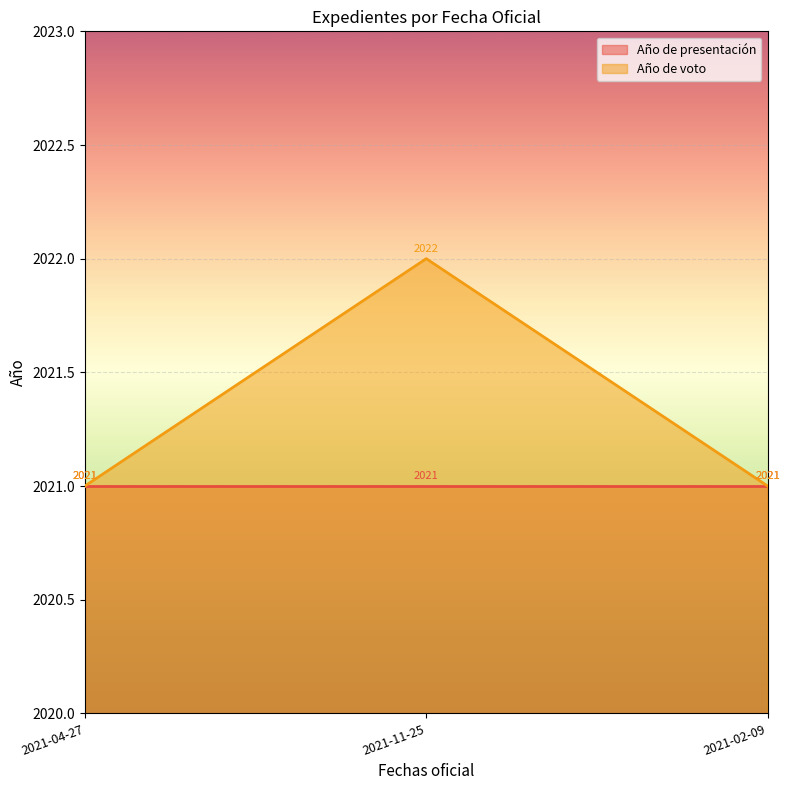

What is the ratio of the value at 2021-02-09 to the value at 2021-04-27?

1.0